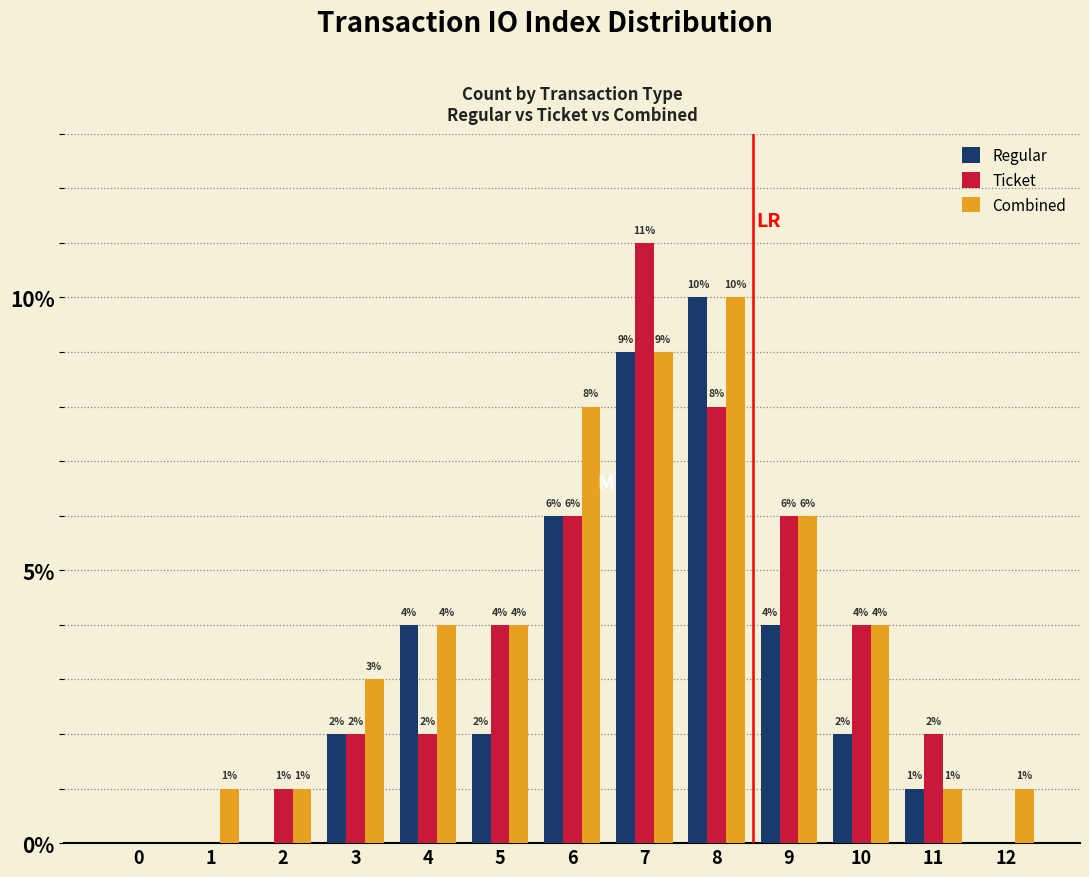

Reading left to right, transcribe all the data shown in this chart.

Regular: 0=0	1=0	2=0	3=2	4=4	5=2	6=6	7=9	8=10	9=4	10=2	11=1	12=0
Ticket: 0=0	1=0	2=1	3=2	4=2	5=4	6=6	7=11	8=8	9=6	10=4	11=2	12=0
Combined: 0=0	1=1	2=1	3=3	4=4	5=4	6=8	7=9	8=10	9=6	10=4	11=1	12=1